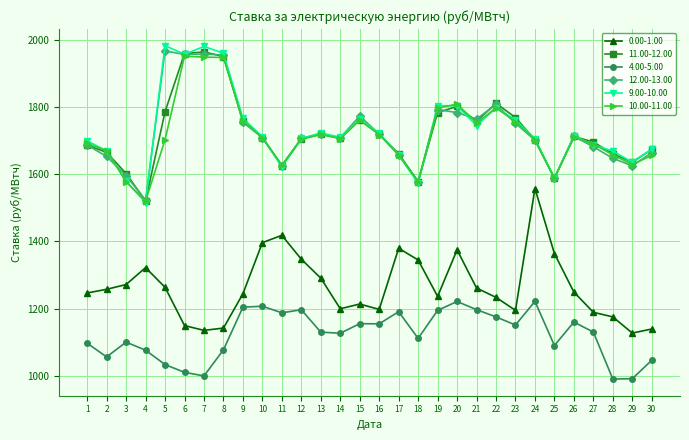

What is the difference between the maximum and minimum values in the 9.00-10.00 series?

466.0